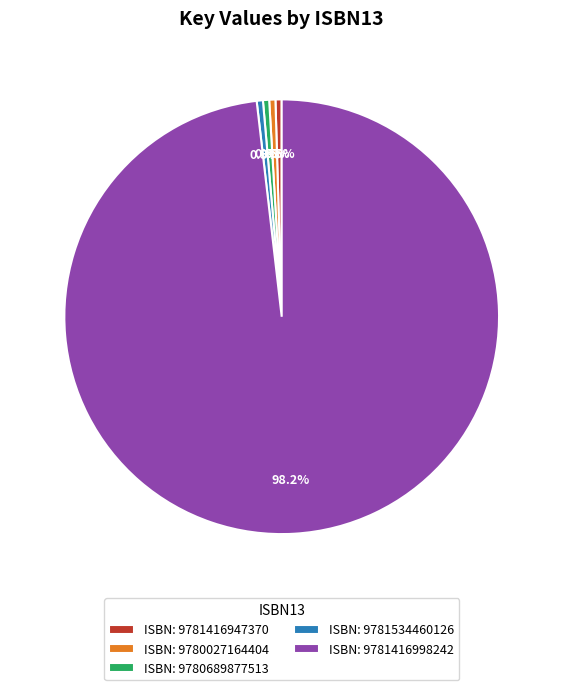

Approximately how many times larger is the value at ISBN: 9781534460126 compared to ISBN: 9781416947370?

1.0